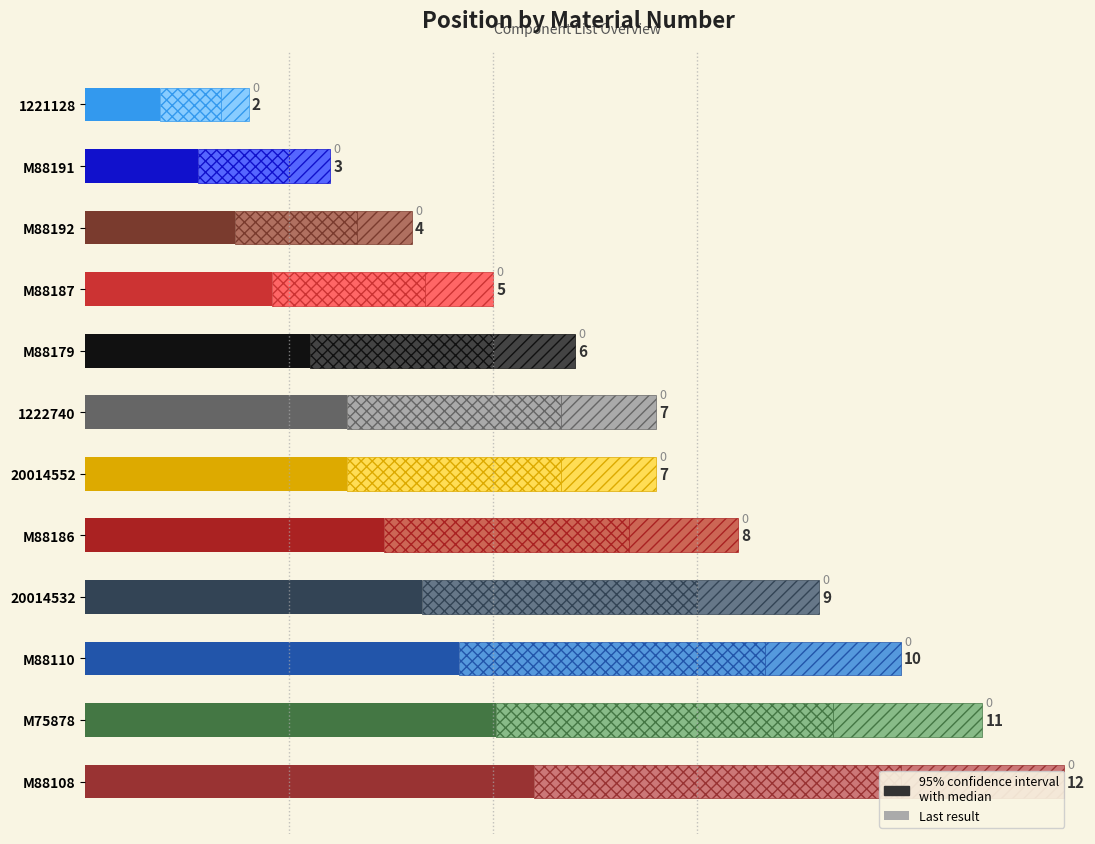

How many series are shown in this chart?

3